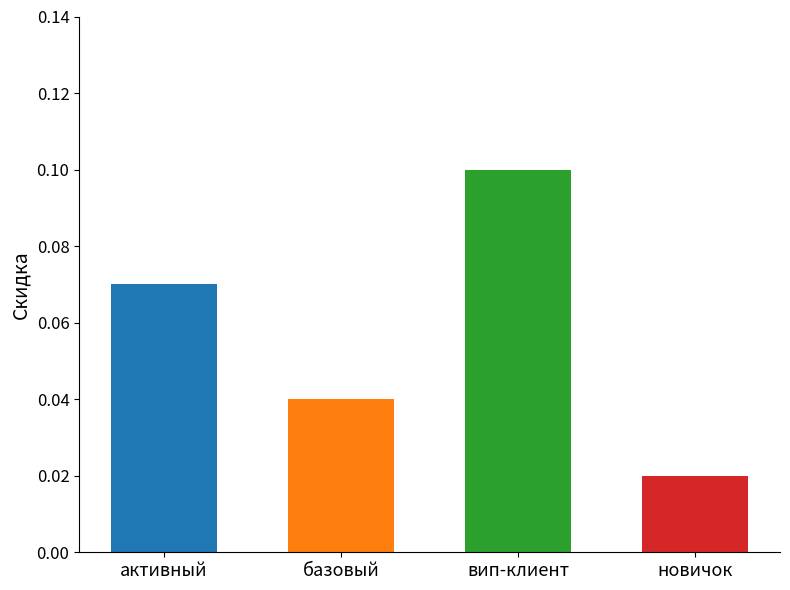

What is the label of the 1st bar from the left?

активный